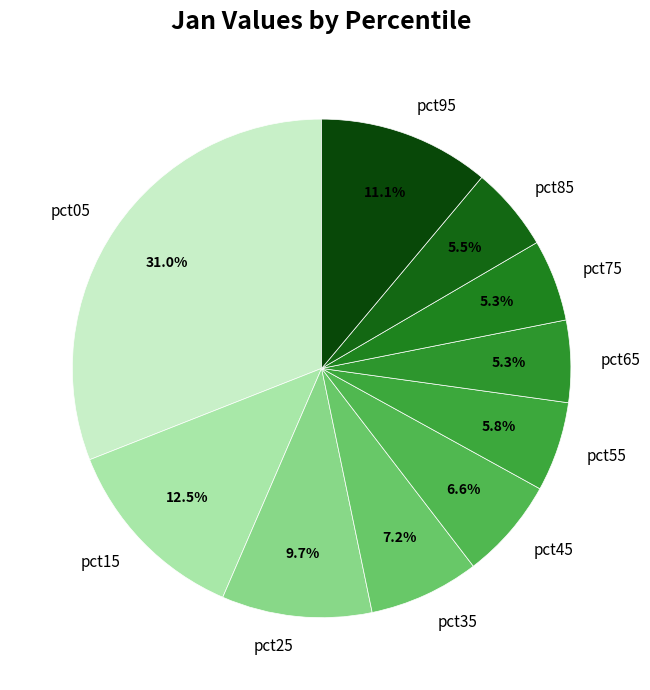

The pct65 slice represents 1% of the pie. True or false?

False